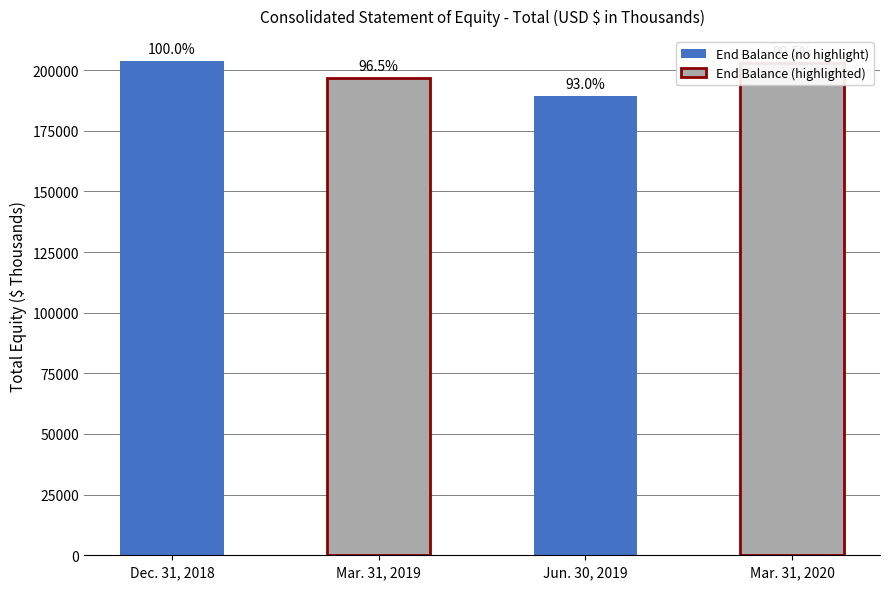

What is the value of the 2nd bar from the left?

196695